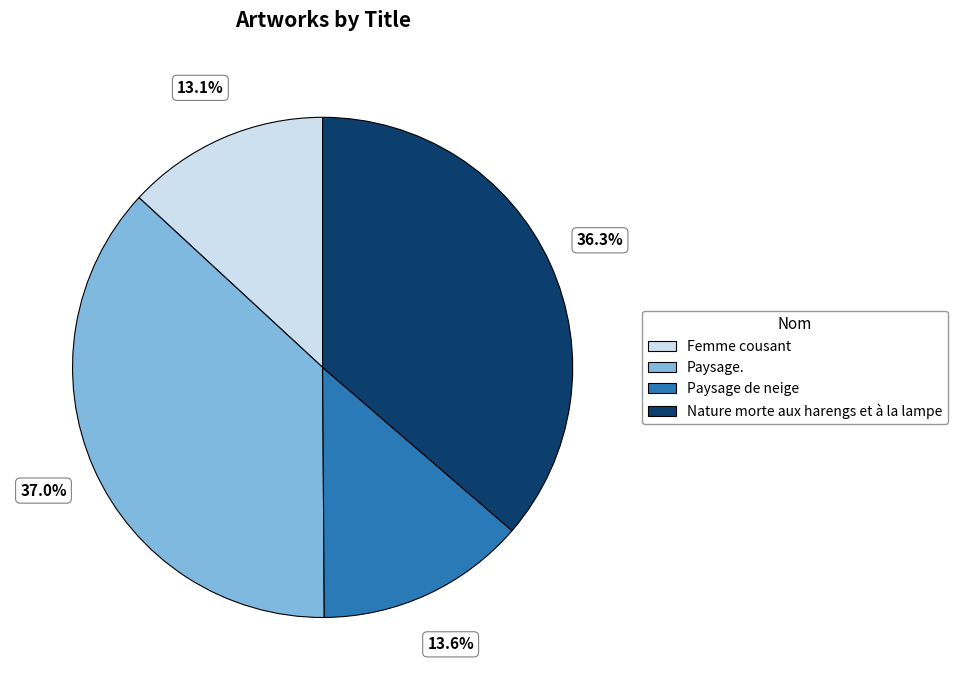

Which has a higher value, Paysage. or Paysage de neige?

Paysage.